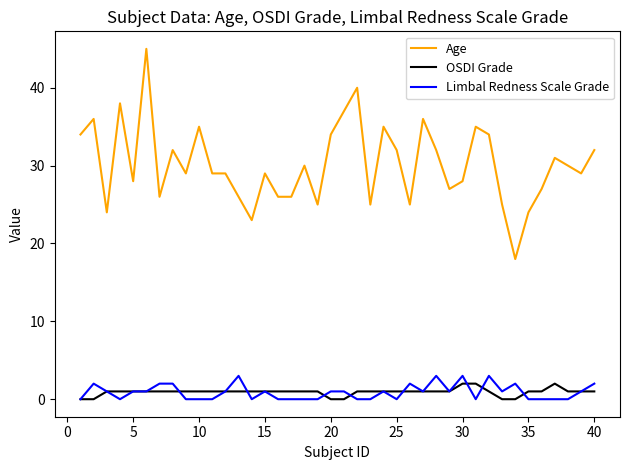

What is the maximum value shown in the chart?

45